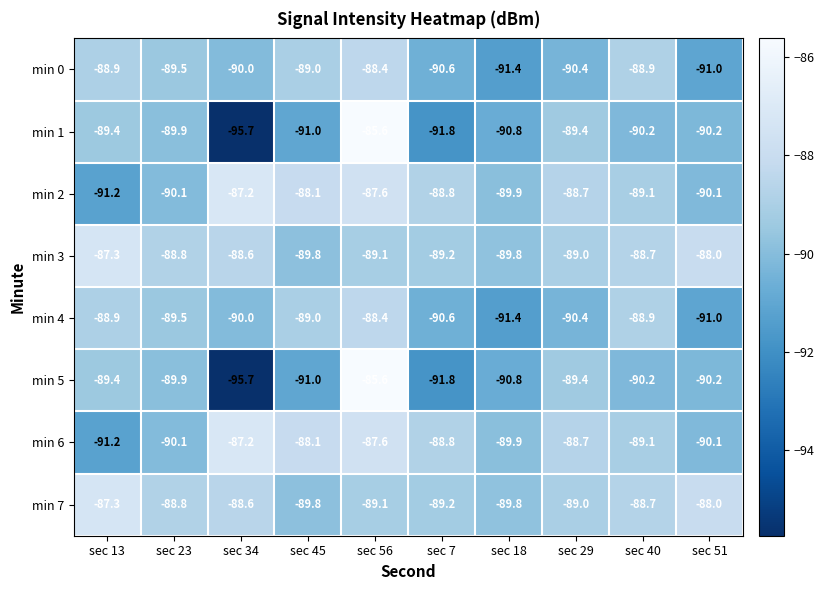

Where does the min 0 series first go above -89?

sec 13